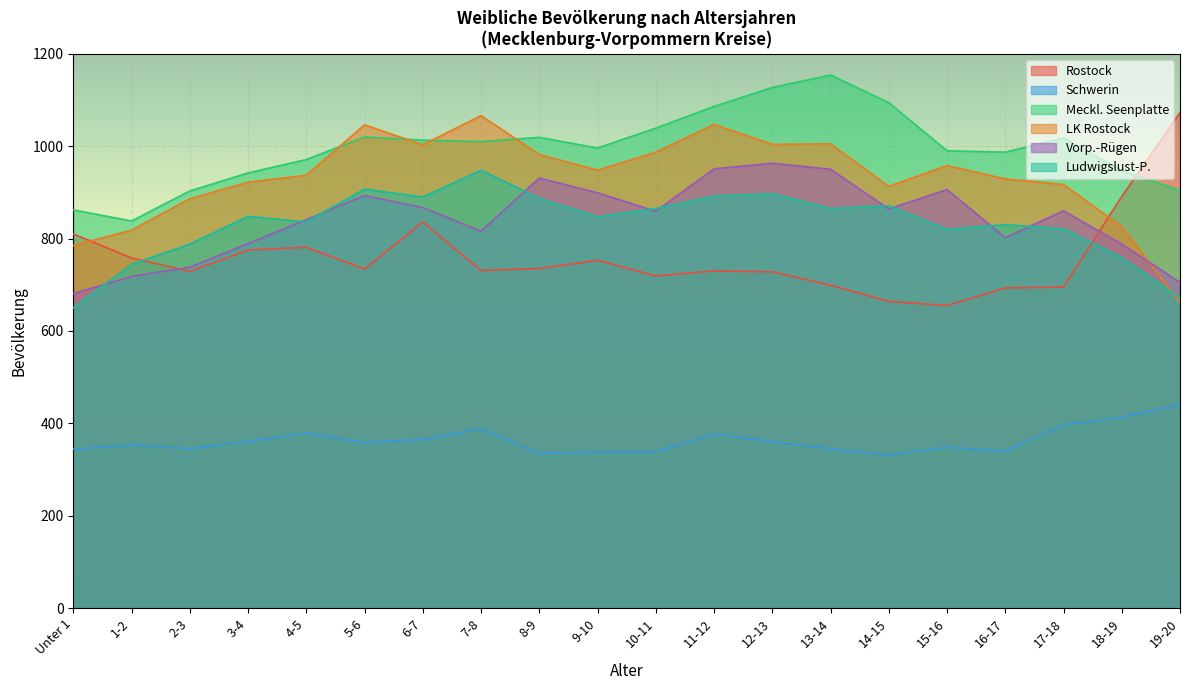

What is the minimum value for LK Rostock?

661